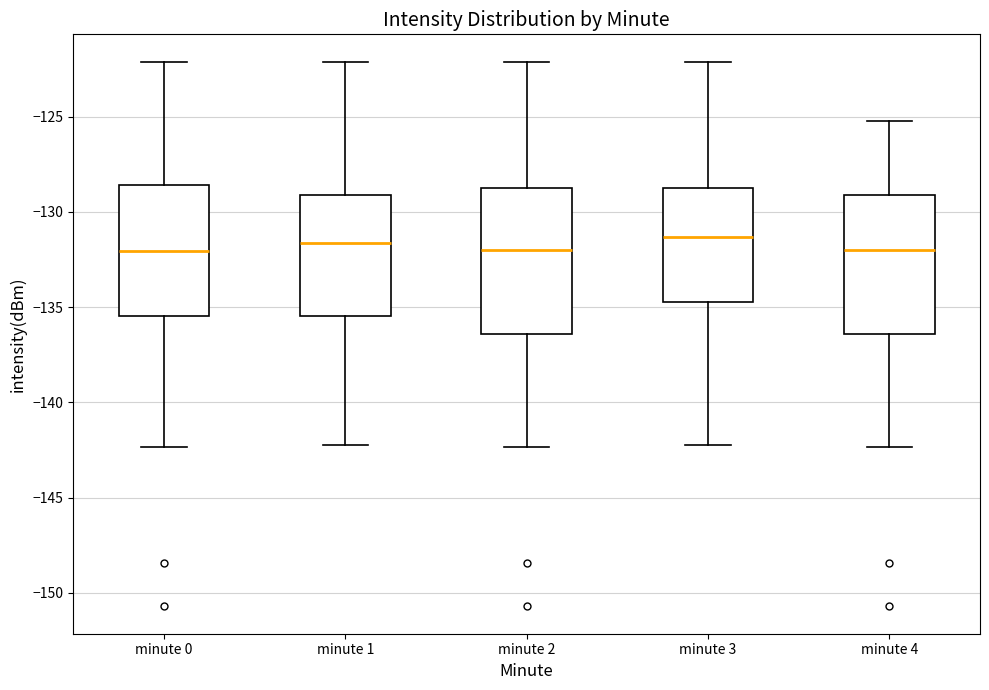

Reading left to right, read every box against the y-axis: the position of its median line, the range the box covers, and the ends of its whiskers. The values are not printed on the chart, so give them approximately, as read against the axis.

minute 0: median -132.0, box -135.5 to -128.5, whiskers -142.5 to -122.0
minute 1: median -131.5, box -135.5 to -129.0, whiskers -142.0 to -122.0
minute 2: median -132.0, box -136.5 to -128.5, whiskers -142.5 to -122.0
minute 3: median -131.5, box -134.5 to -128.5, whiskers -142.0 to -122.0
minute 4: median -132.0, box -136.5 to -129.0, whiskers -142.5 to -125.0